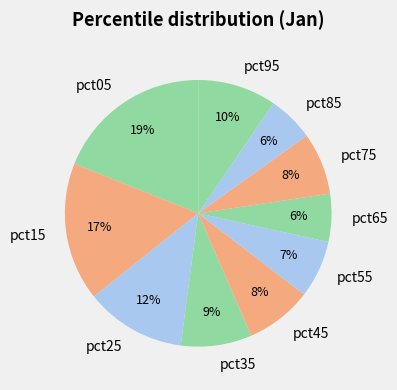

Is pct05 the majority of the pie?

No